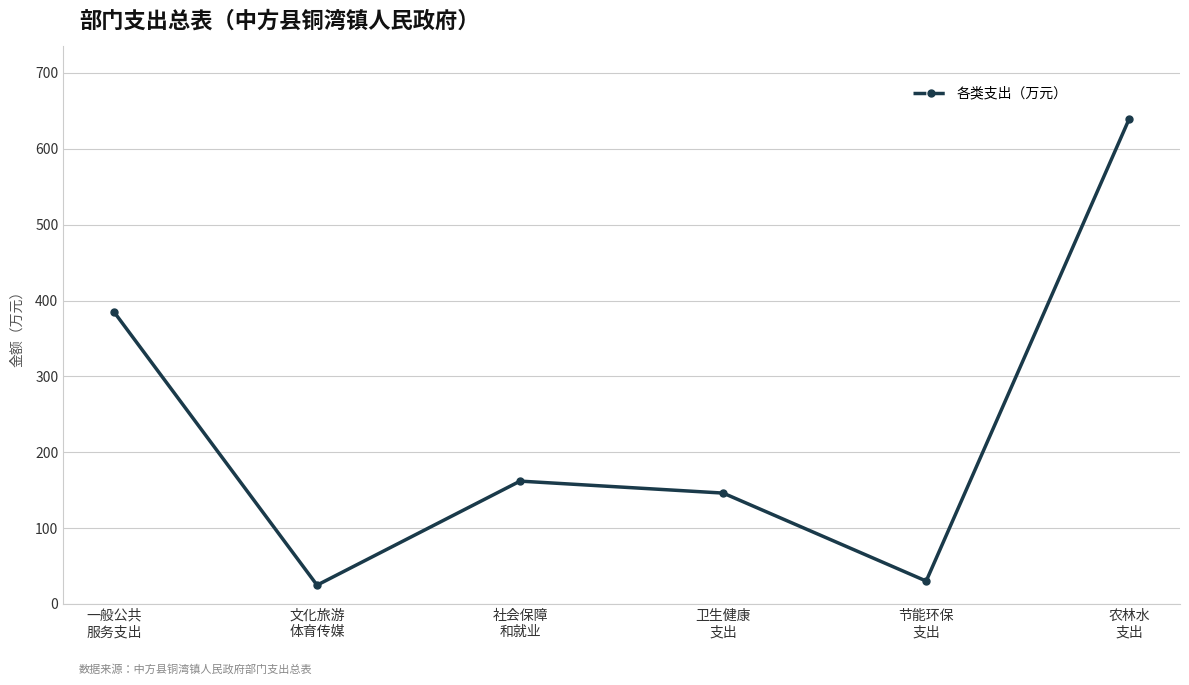

Where does the data first go above 161?

一般公共
服务支出